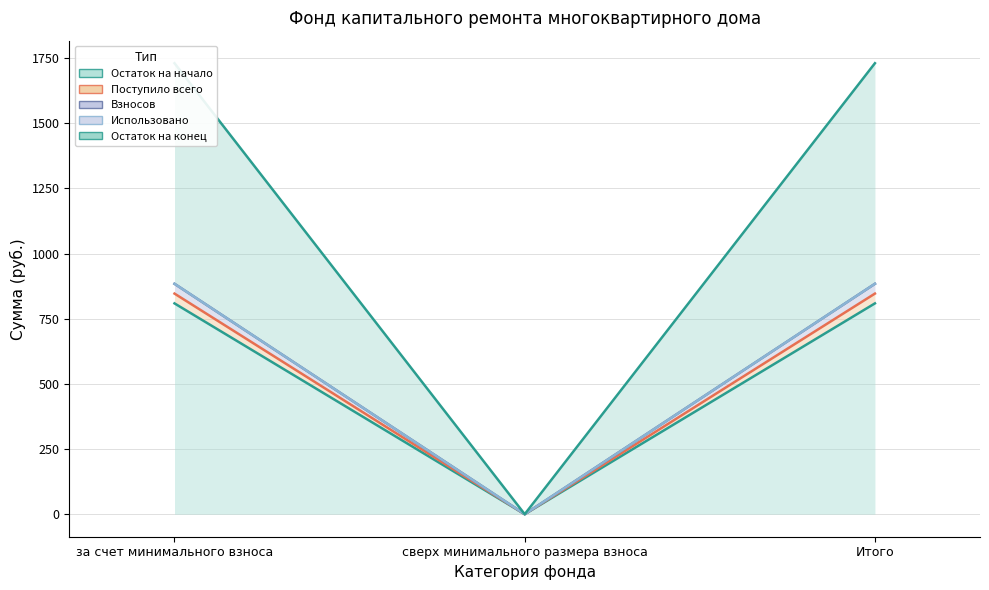

Rank the series at сверх минимального размера взноса from lowest to highest value.

Остаток на начало, Поступило всего, Взносов, Остаток на конец